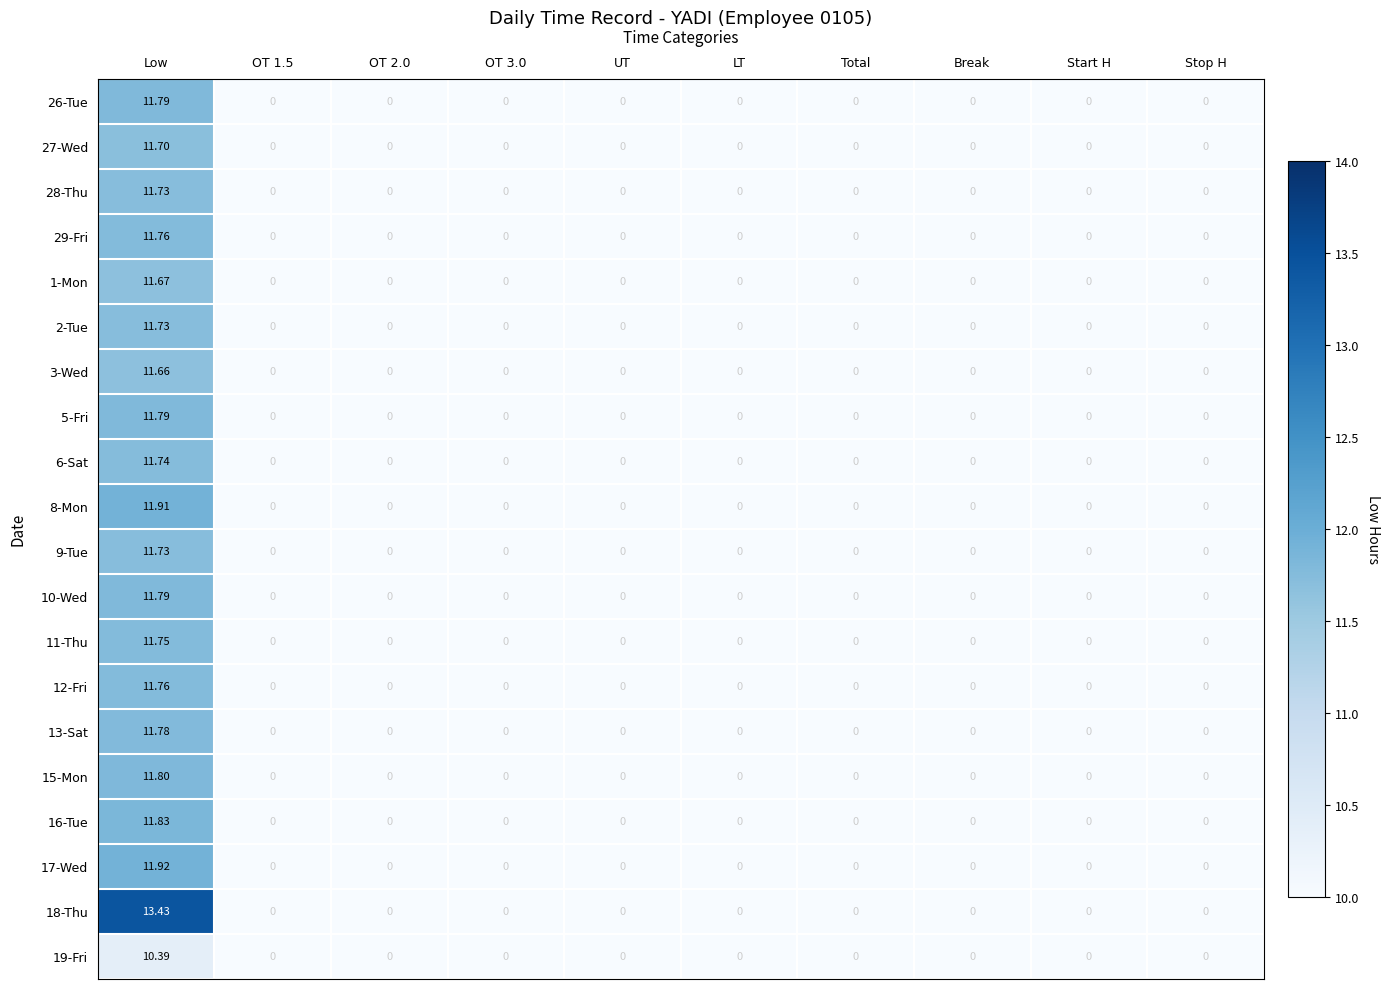

Is the value of 2-Tue at Low greater than the value of 15-Mon at OT 1.5?

Yes